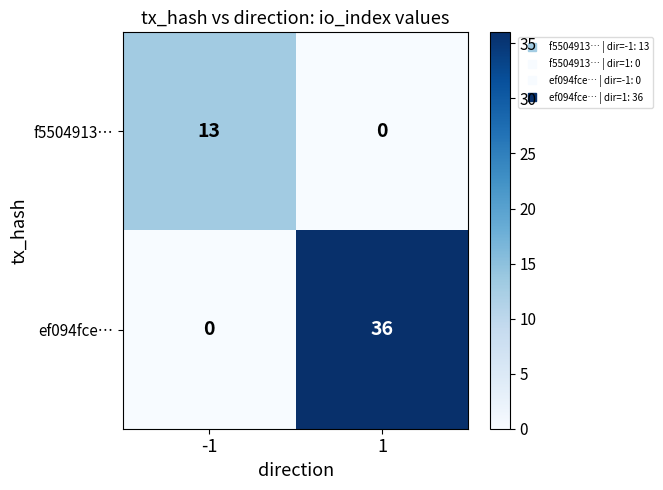

What is the maximum value for ef094fce…?

36